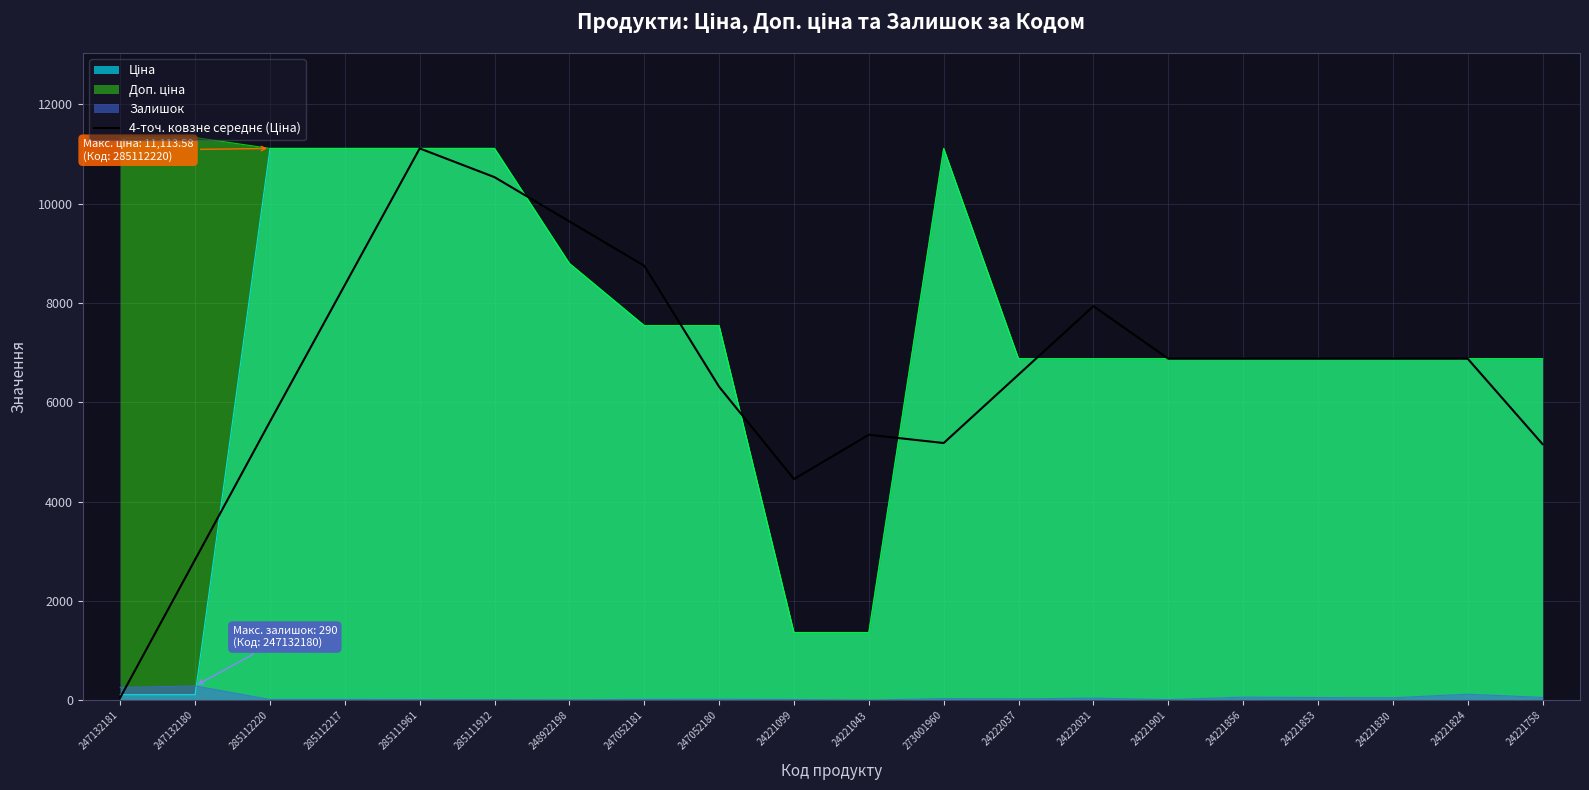

Reading left to right, extract all data points from this chart.

247132181=56.7	247132180=2835.1	285112220=5613.5	285112217=8363.5	285111961=11113.6	285111912=10534.6	248922198=9642.7	247052181=8750.7	247052180=6313.9	24221099=4456.1	24221043=5348.0	273001960=5181.4	24222037=6559.7	24222031=7938.0	24221901=6879.5	24221856=6879.5	24221853=6879.5	24221830=6879.5	24221824=6879.5	24221758=5159.6